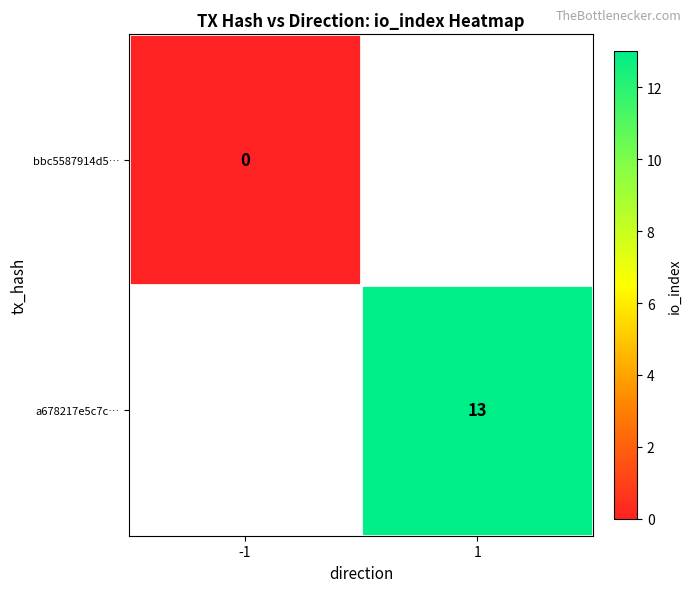

The value of a678217e5c7c… at 1 is 13. True or false?

True